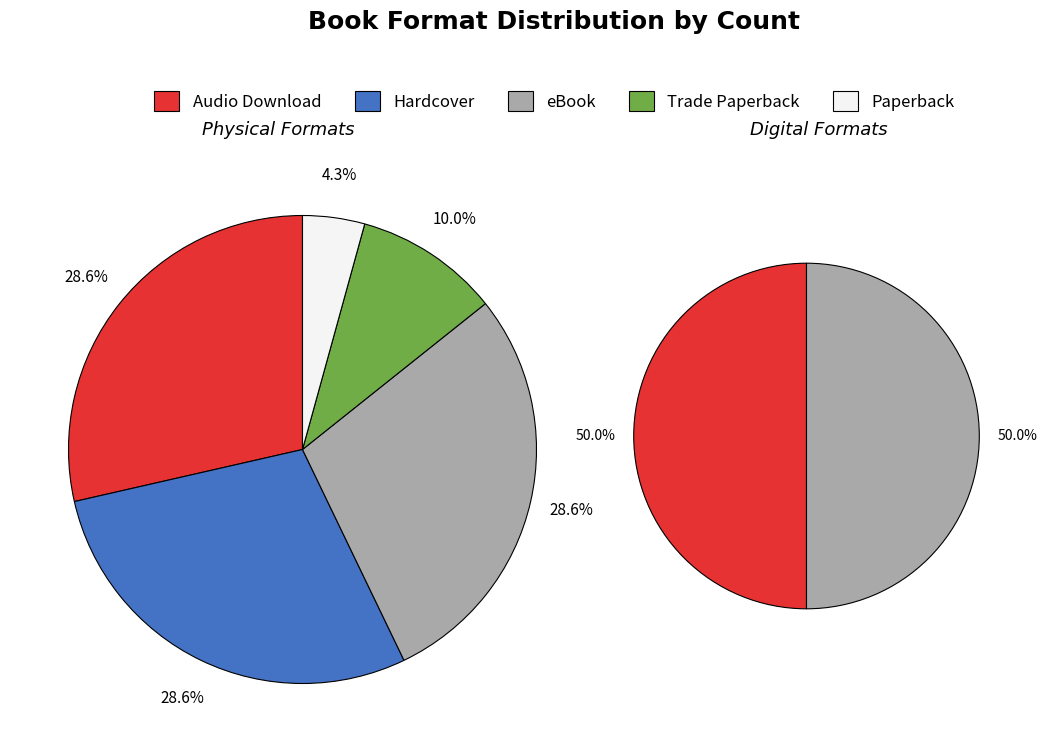

To the nearest percent, what percentage of the pie is Paperback?

4%